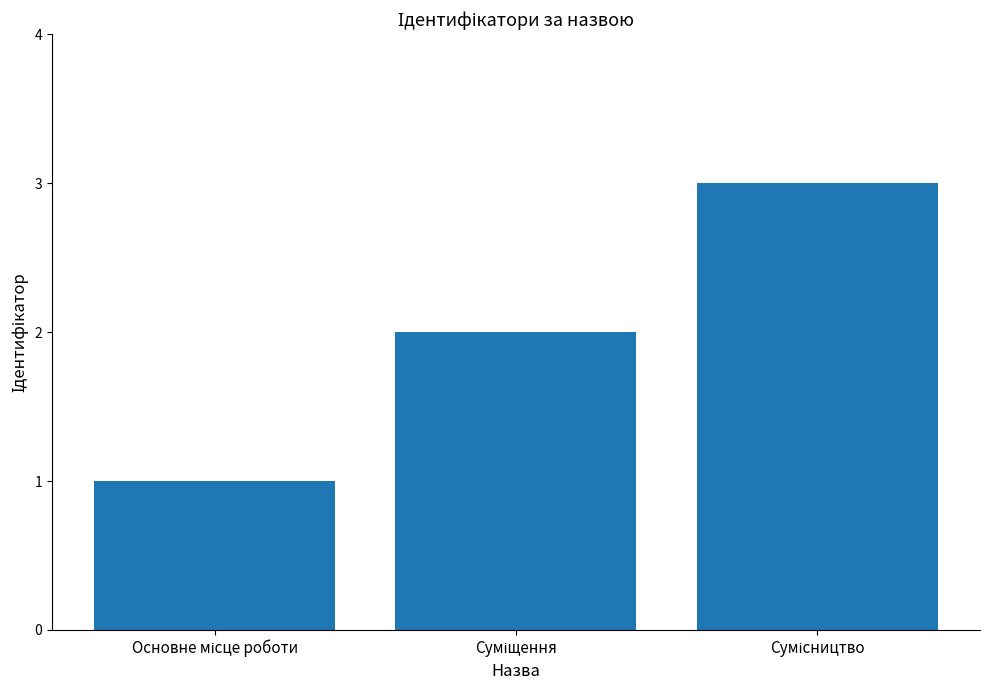

What is the average value?

2